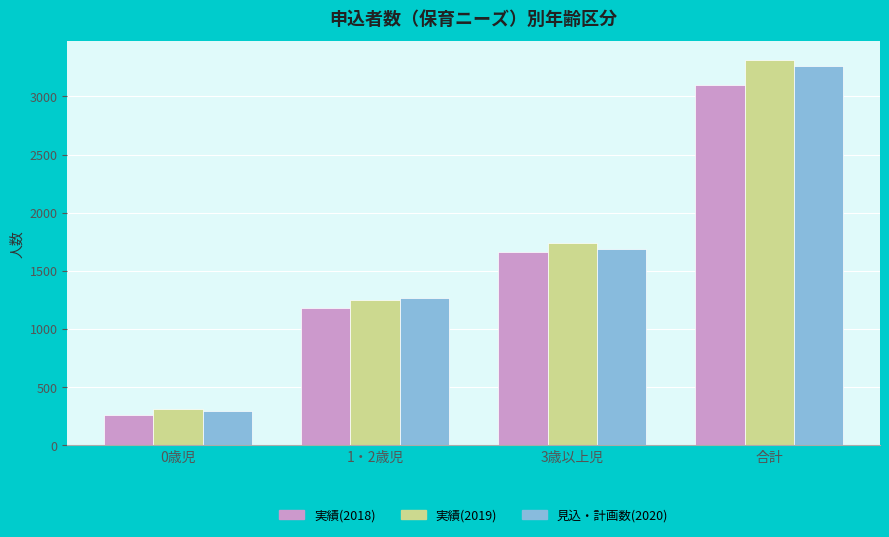

What are all the series names shown in the legend?

実績(2018), 実績(2019), 見込・計画数(2020)